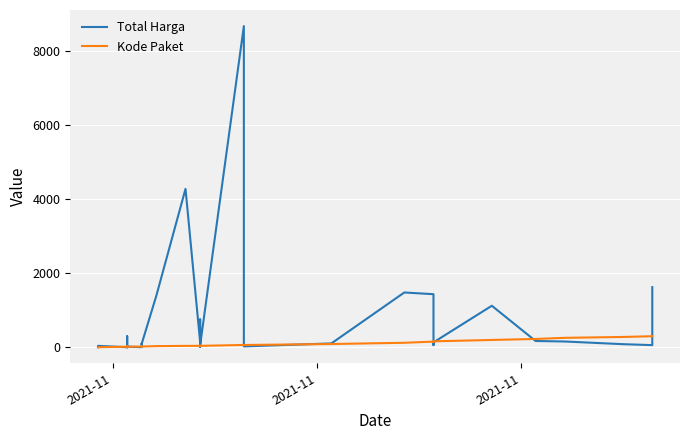

What is the value of the Kode Paket point at the 10th from the left?

14.0